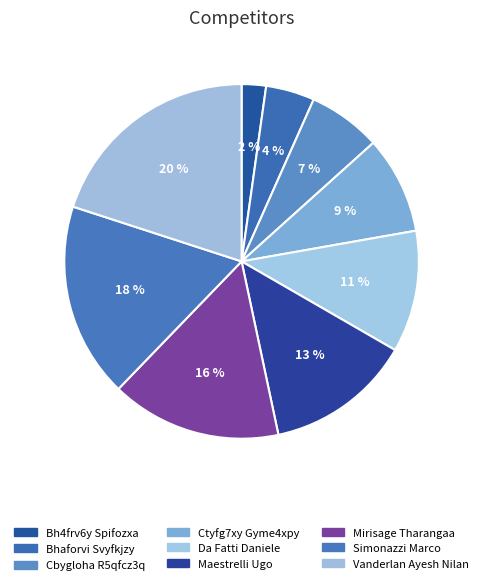

How many segments does this pie chart have?

9